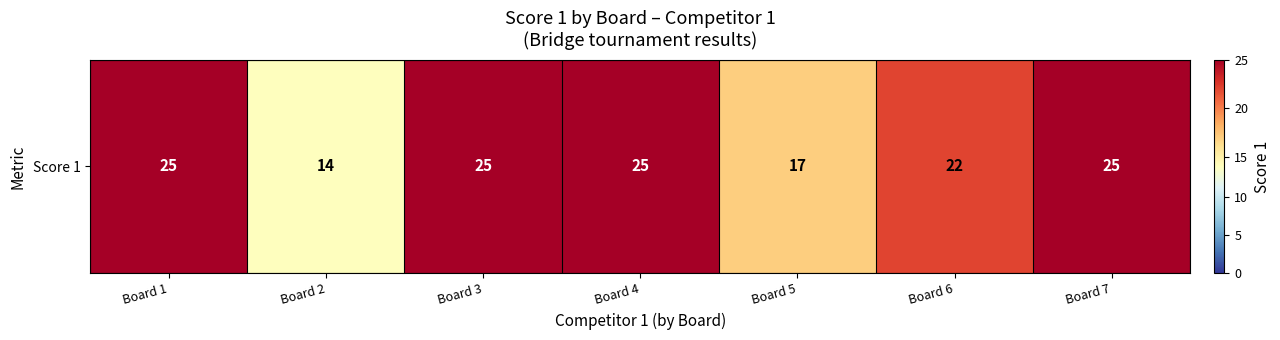

What is the difference between the values at Board 3 and Board 2?

11